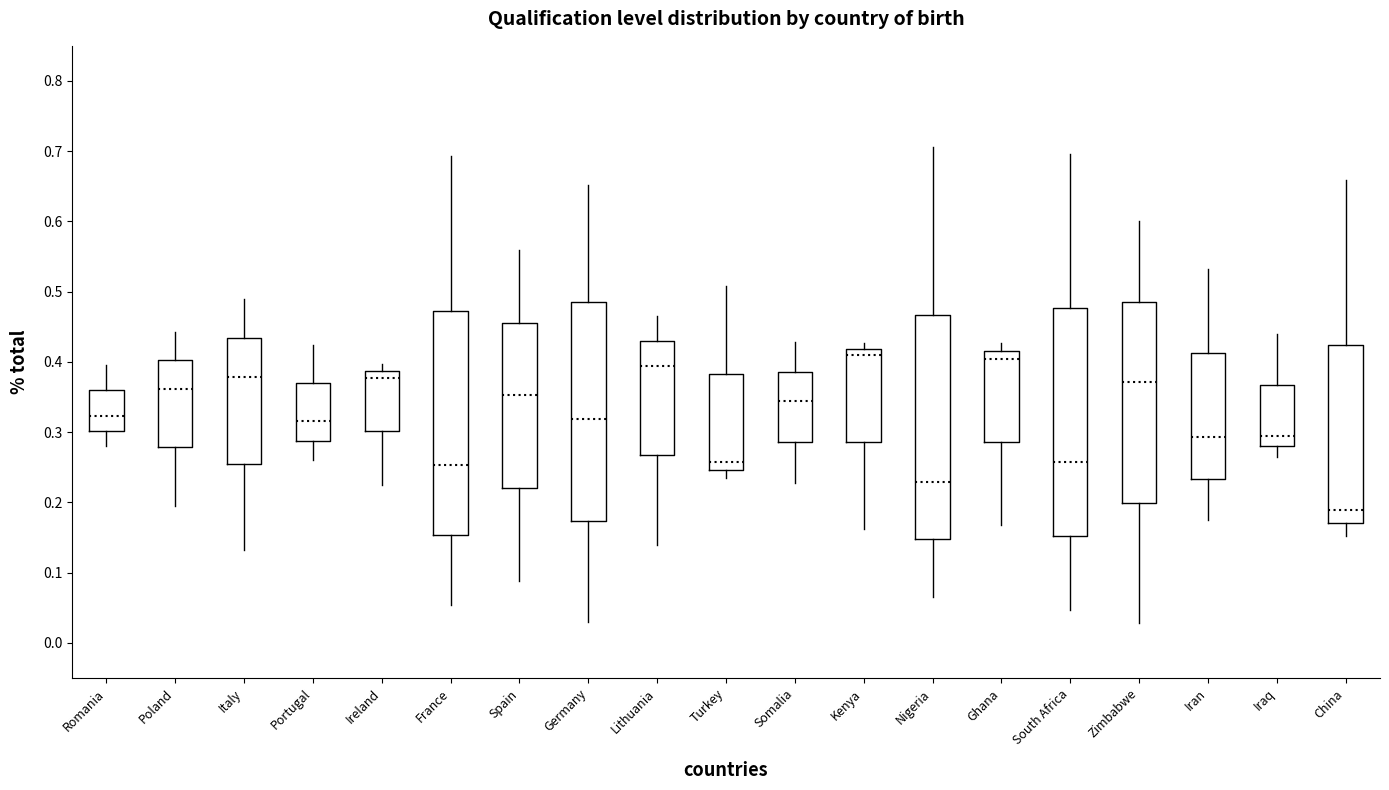

Which box's median line is the lowest?

China